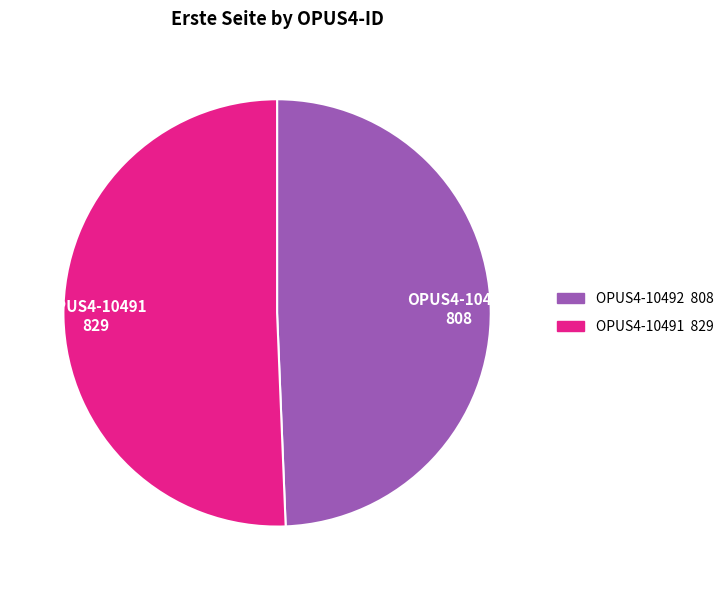

Which category has the smallest portion of the pie?

OPUS4-10492